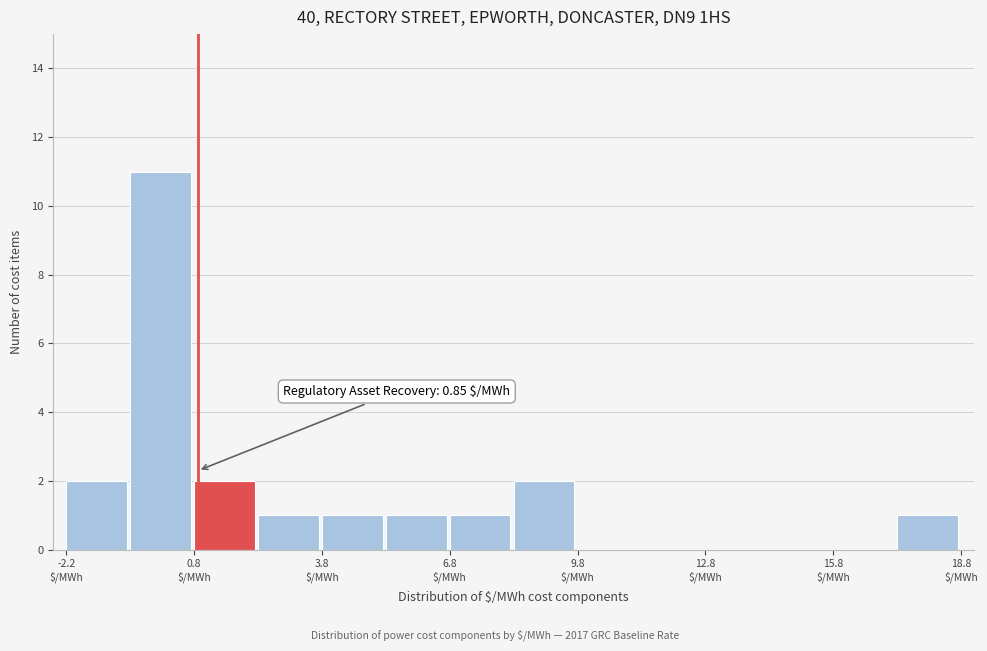

Read against the x-axis, roughly where is the centre of the tallest bar?

0.0